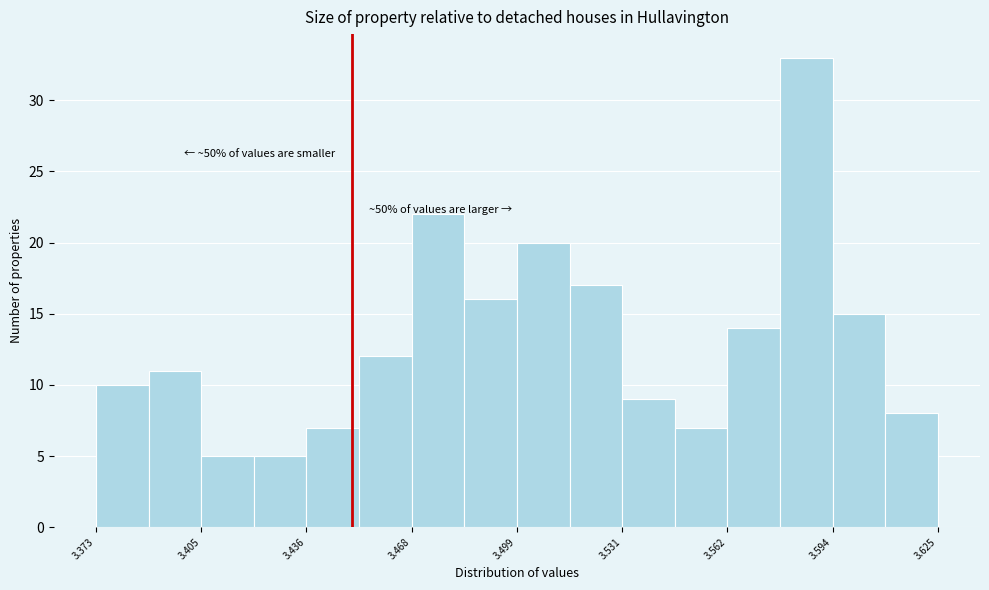

Read against the x-axis, roughly where is the centre of the tallest bar?

3.585